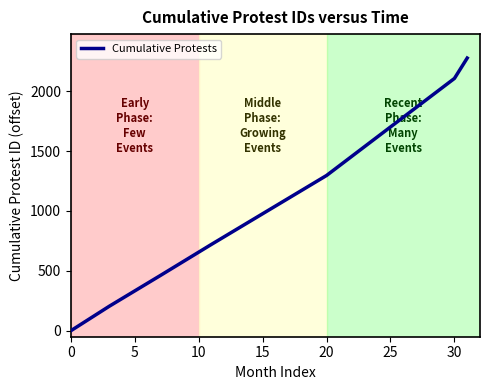

How many categories are shown in the chart?

7